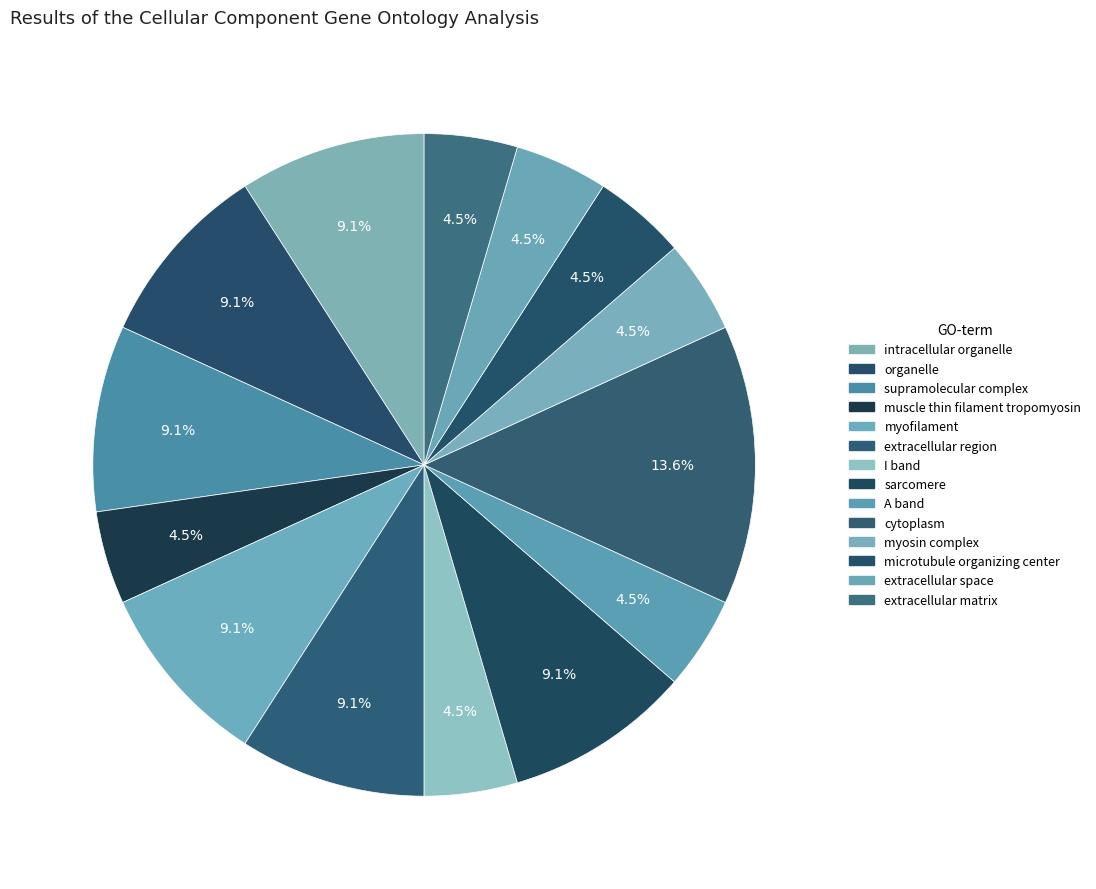

Approximately how many times larger is the value at I band compared to supramolecular complex?

0.5